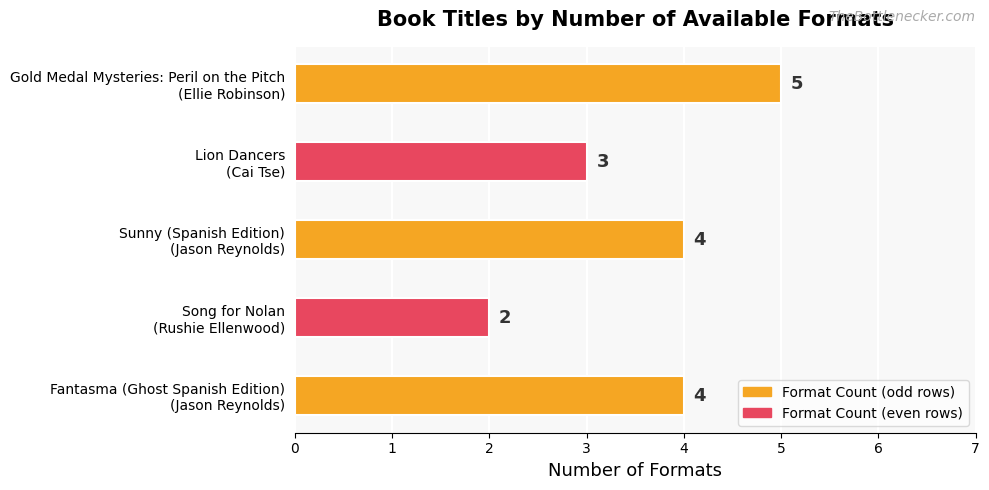

What is the average value?

4